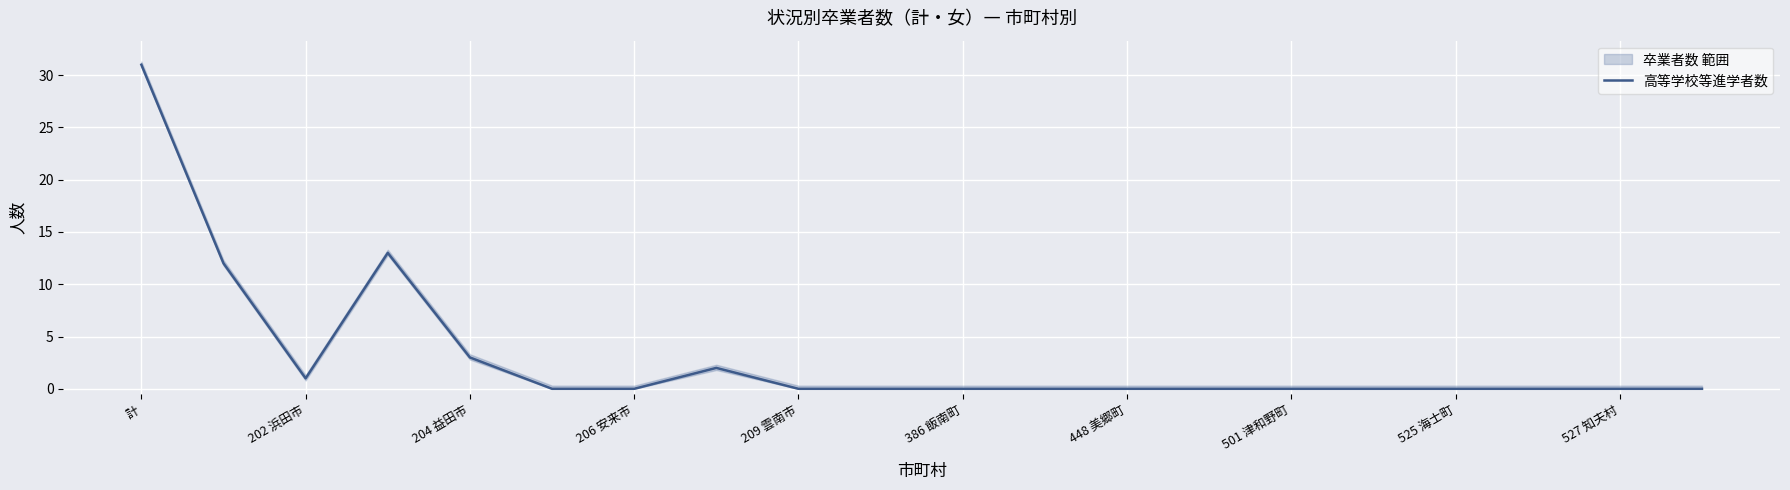

The 高等学校等進学者数 series shows -19 at 386 飯南町. True or false?

False